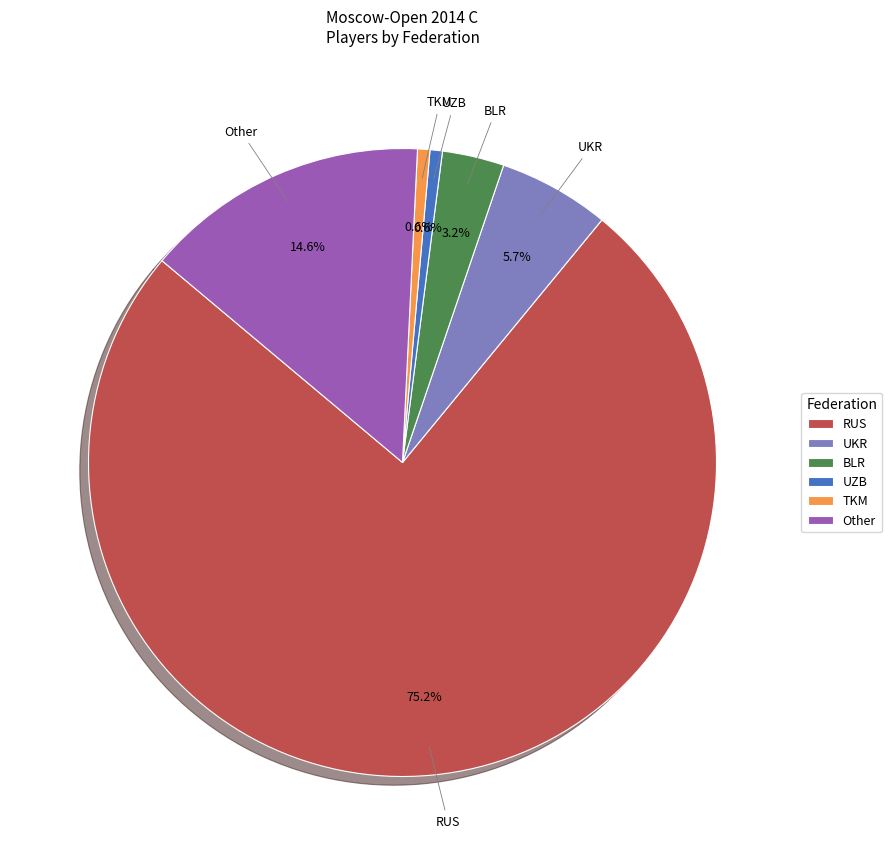

What is the majority slice?

RUS